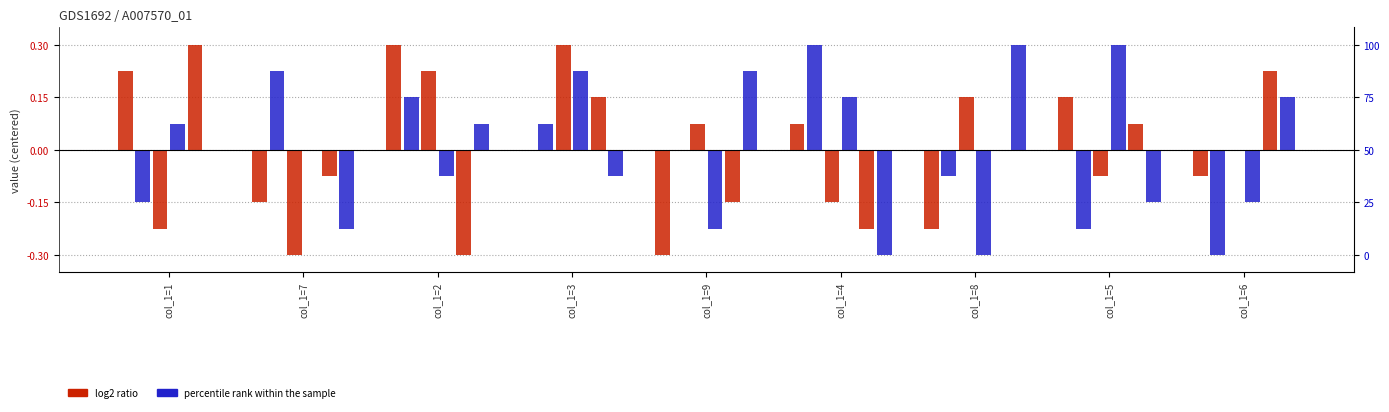

What value does the col_3 series have at col_1=4?

0.1